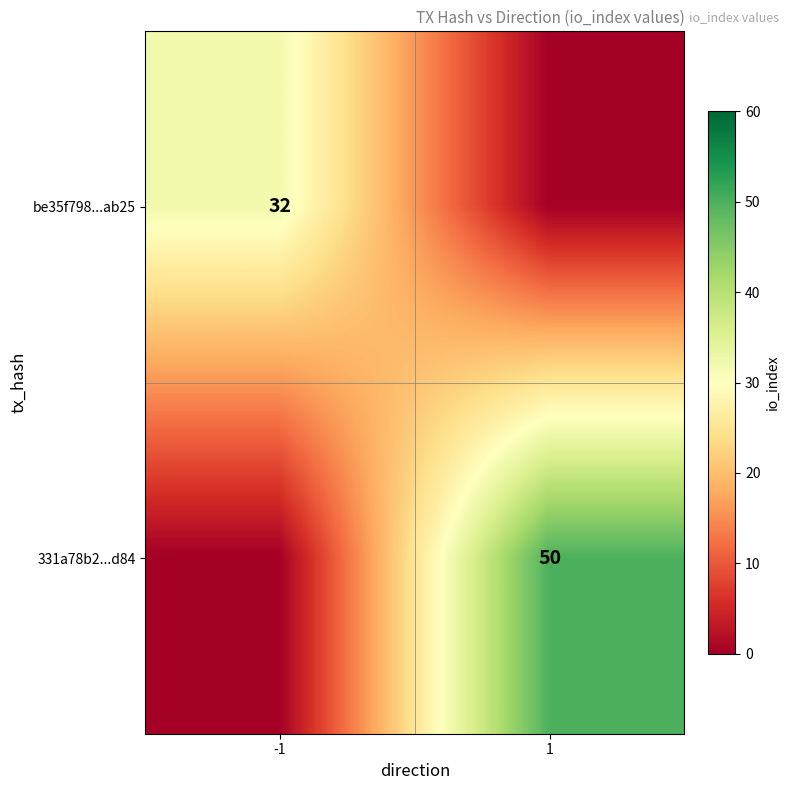

What is the total value across all series at -1?

32